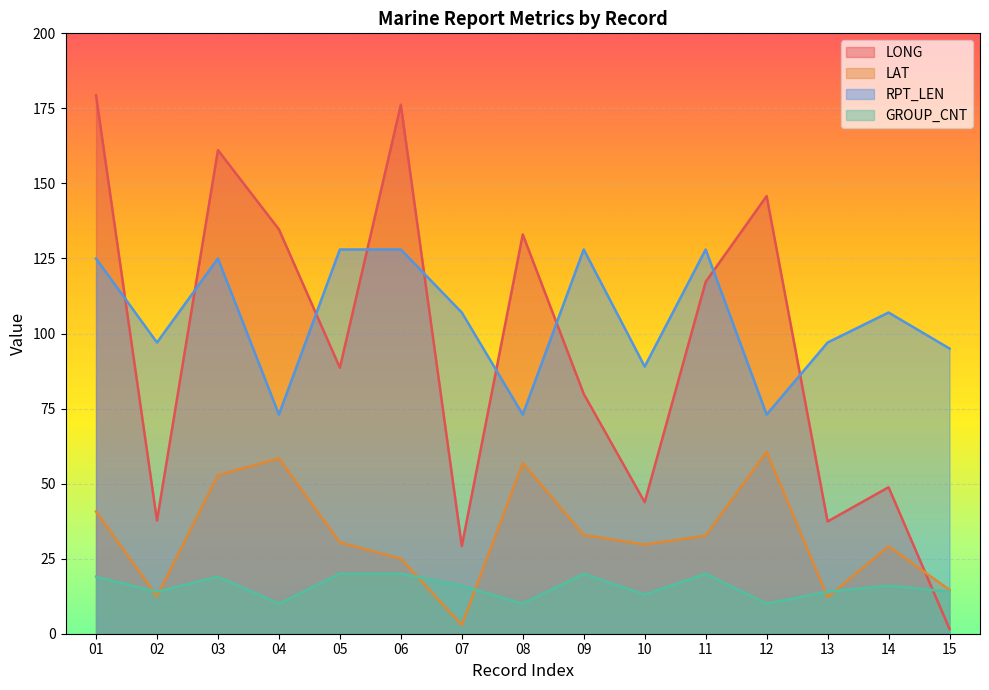

At which label does LAT reach its minimum?

07